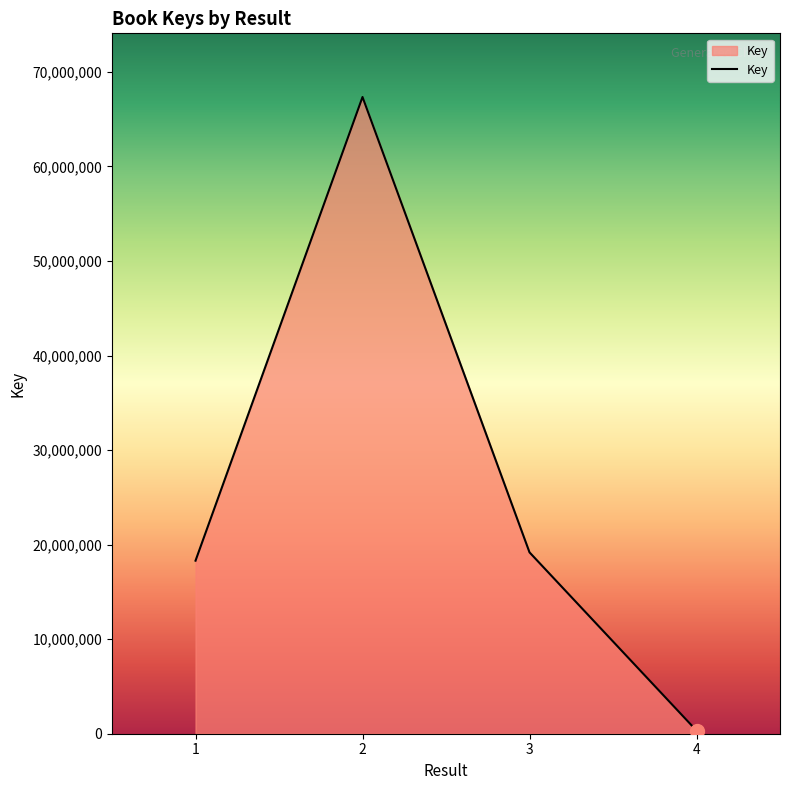

Is it true that the value at 2 is 67340311?

True